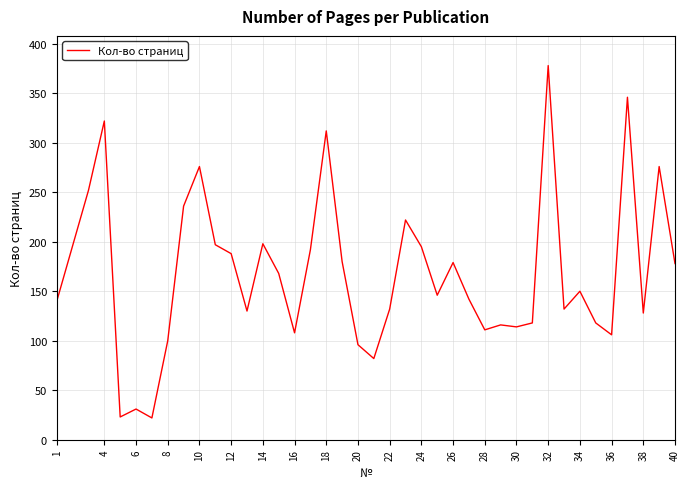

What is the minimum value shown in the chart?

22